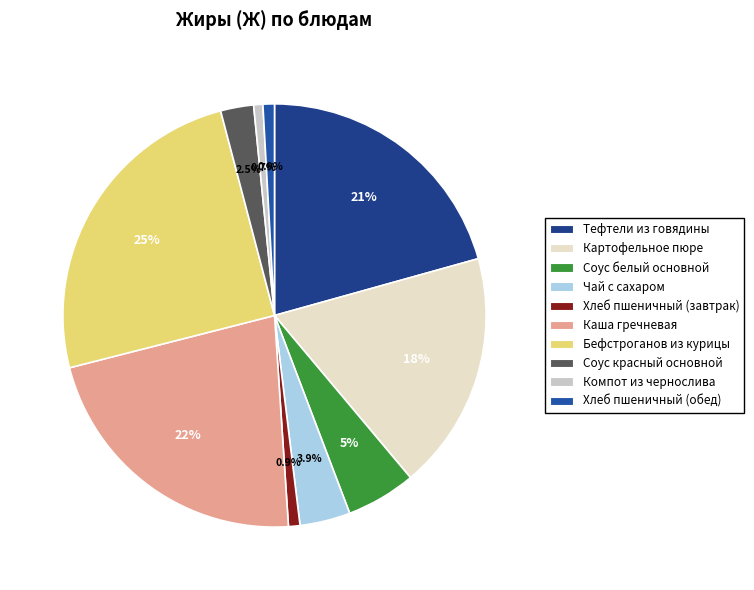

To the nearest percent, what portion does Соус красный основной represent?

3%